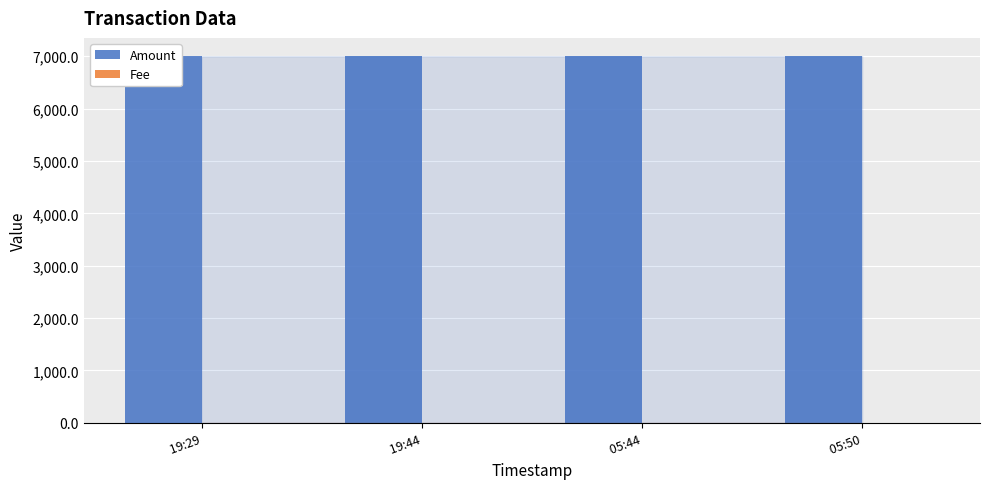

Is the value of Amount at  19:29 greater than the value of Fee at  05:44?

Yes